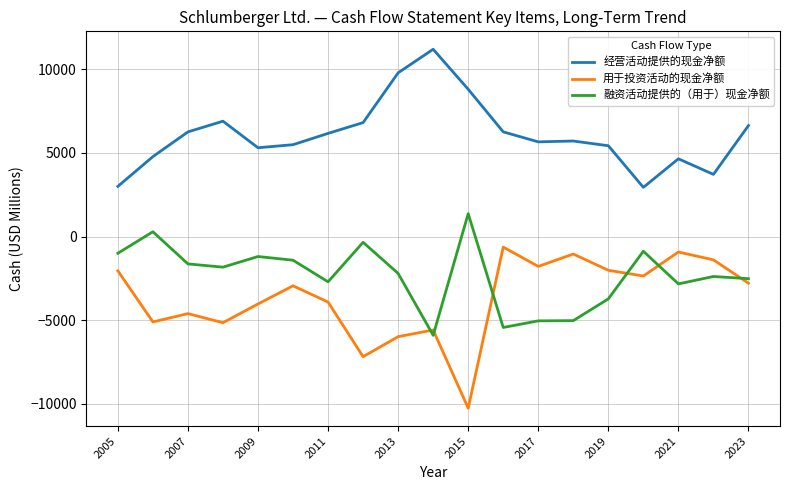

Which series has the largest total across all categories?

经营活动提供的现金净额